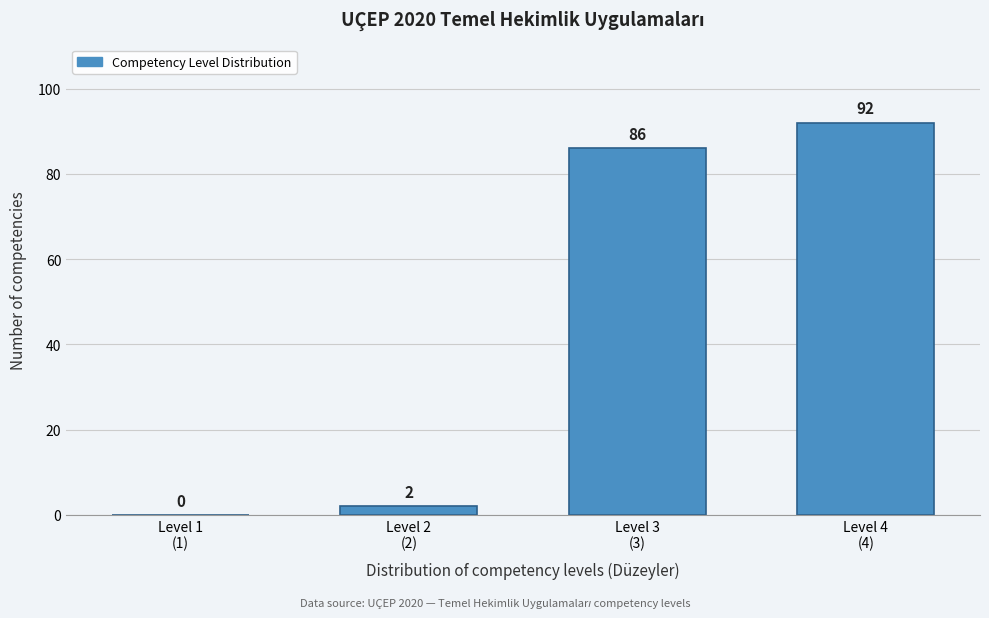

What is the greatest value displayed?

92